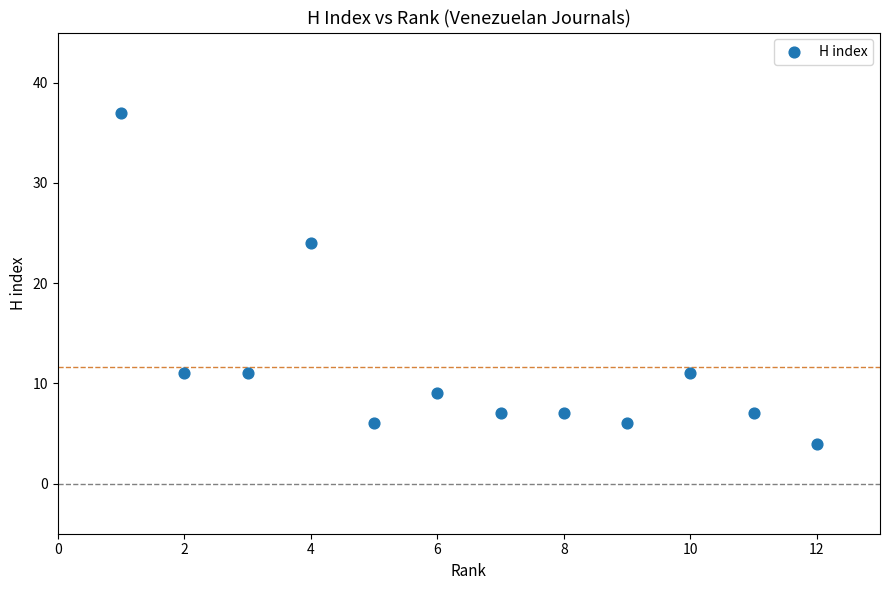

What is the average Y value?

12